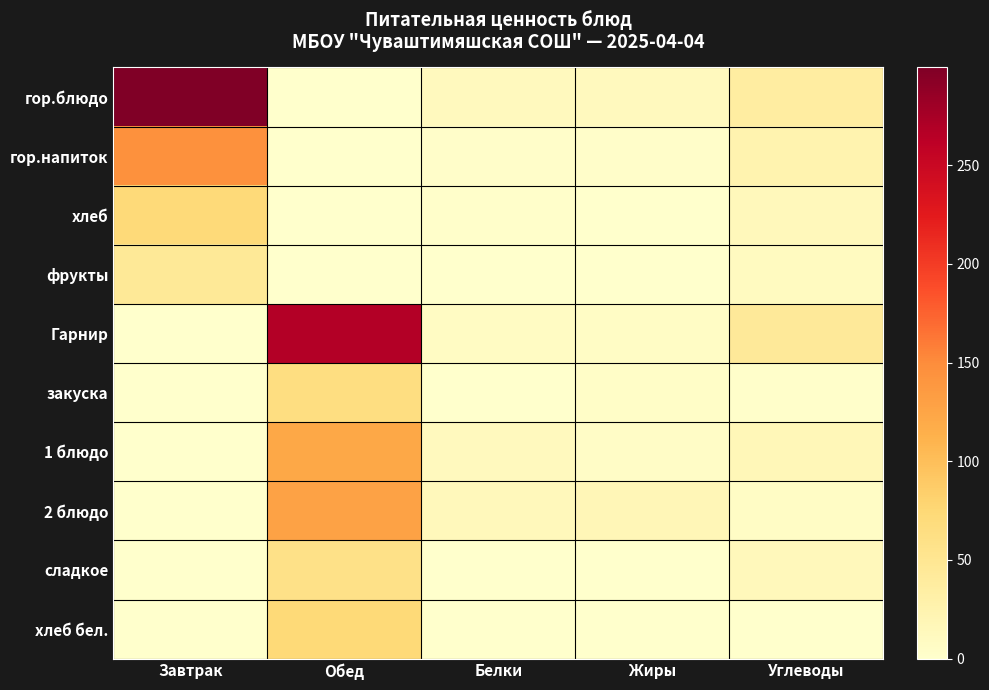

Which series has the widest spread of values?

гор.блюдо